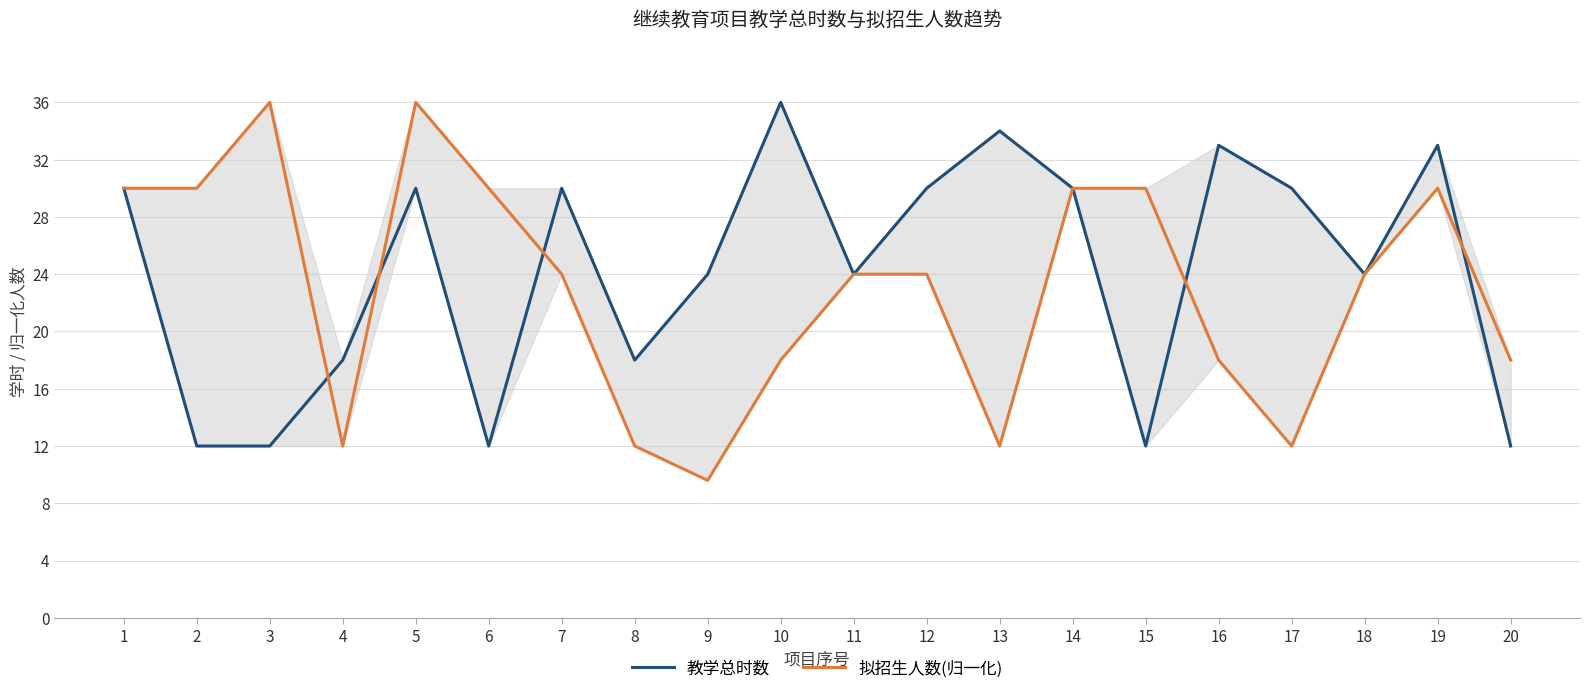

Is the value of 教学总时数 at 18 greater than the value of 拟招生人数(归一化) at 5?

No